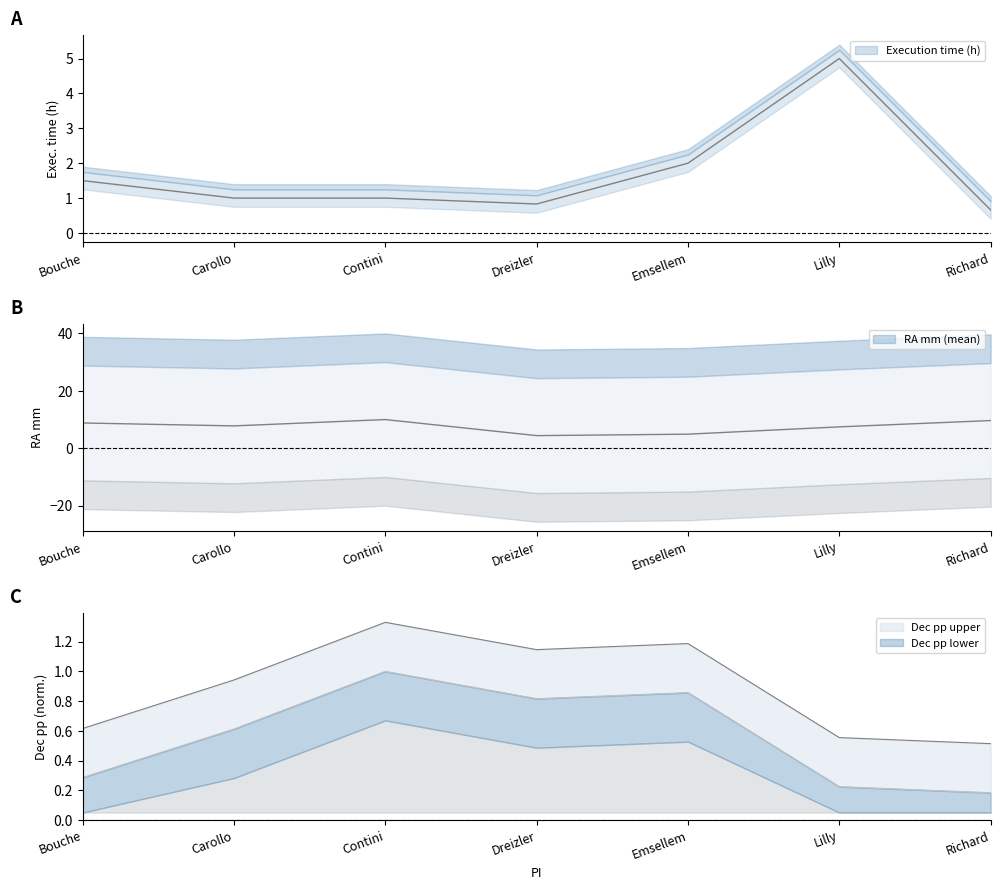

What is the label of the 2nd point from the left?

Carollo